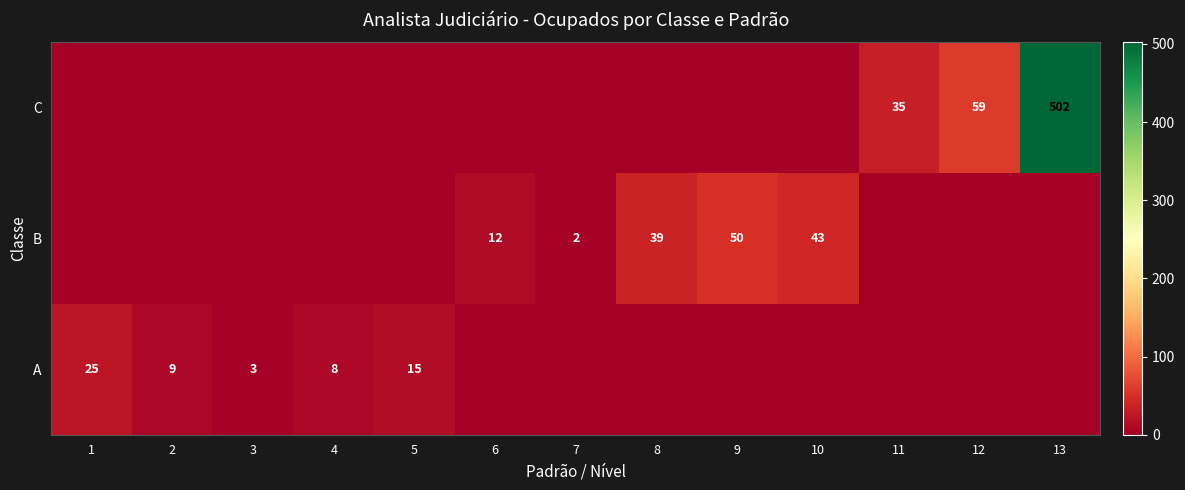

True or false: A has a value of 37 at 1.

False